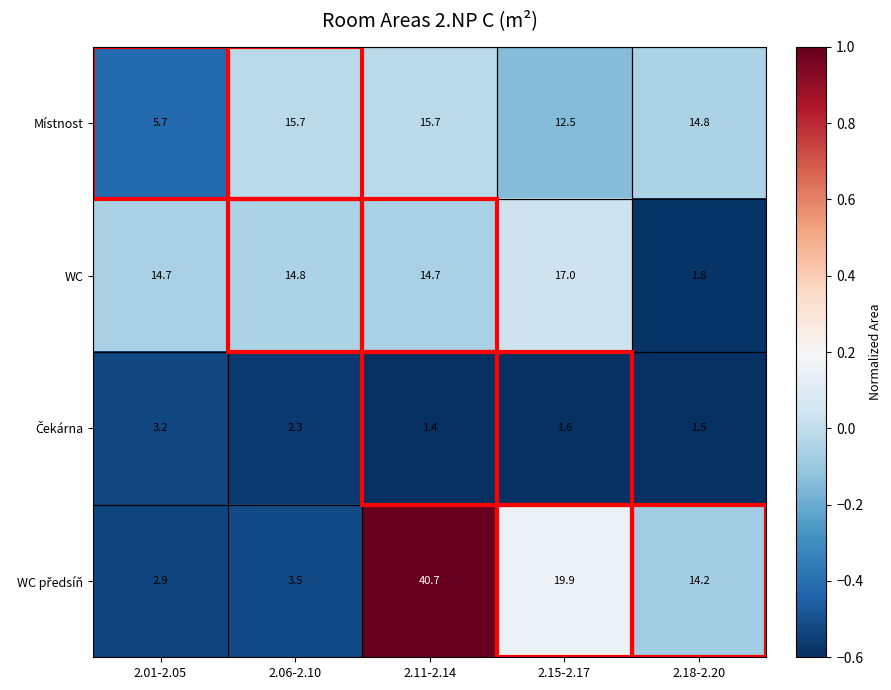

Read the Místnost value at 2.01-2.05.

5.7